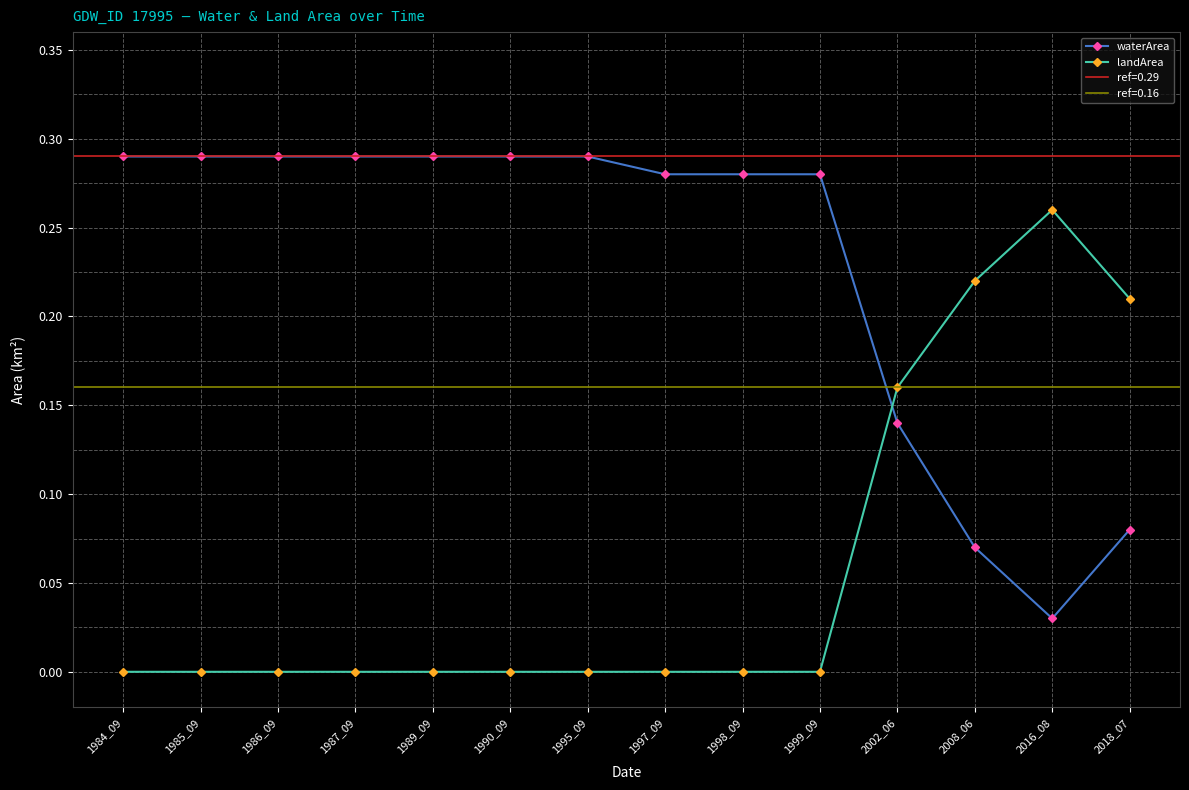

How many lines are shown in the chart?

2